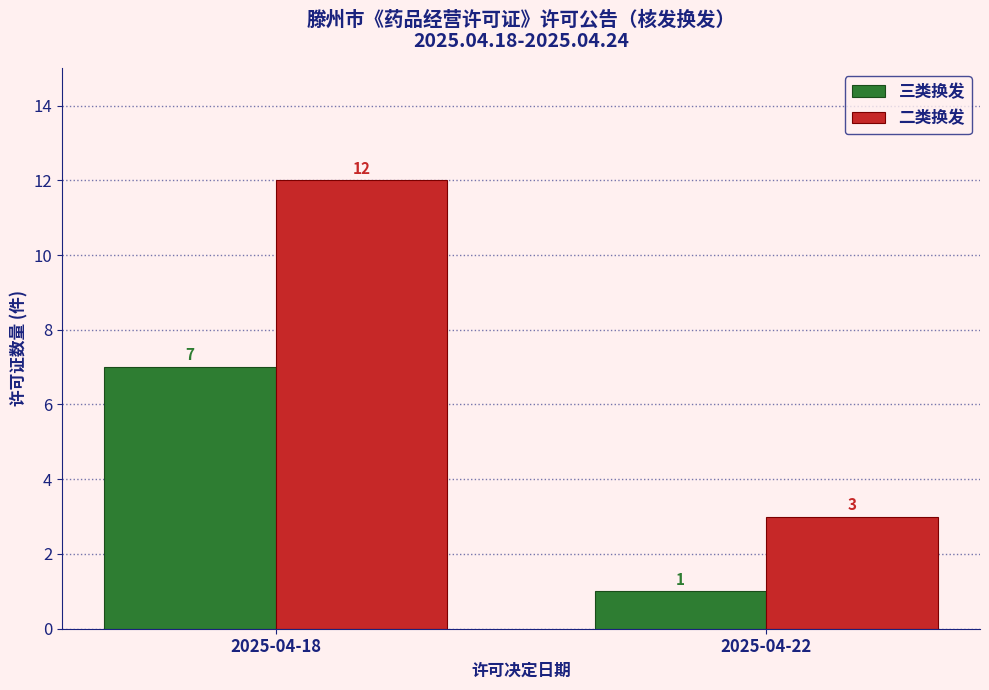

Reading left to right, list all the values displayed in this chart.

三类换发: 7	1
二类换发: 12	3